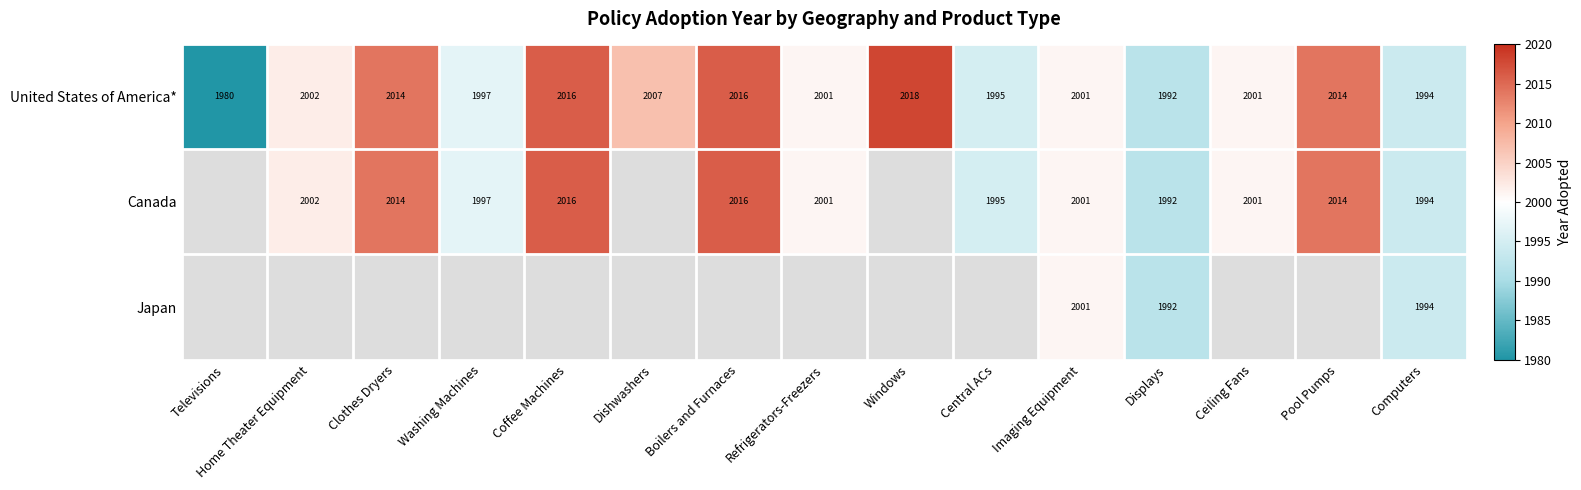

True or false: United States of America* has a value of 1997 at Washing Machines.

True